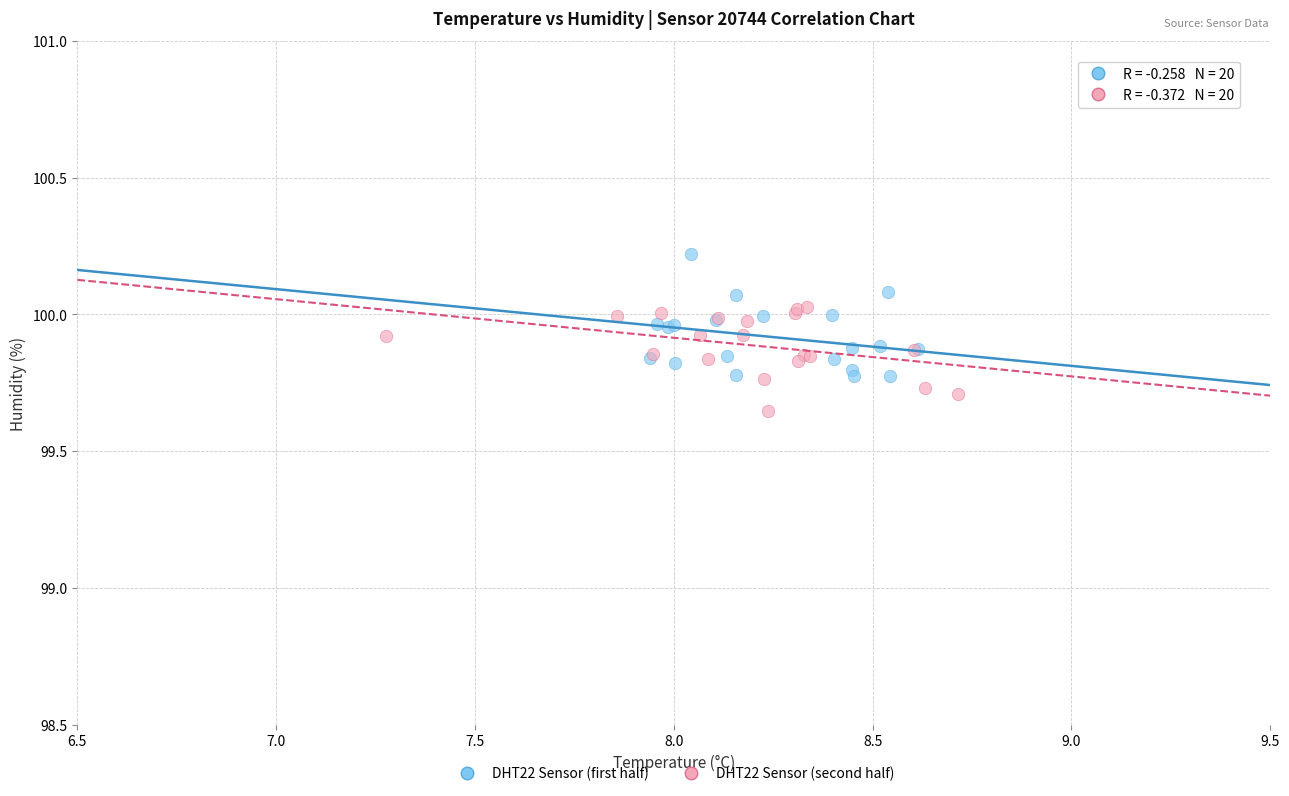

What are all the series names shown in the legend?

DHT22 Sensor (first half), DHT22 Sensor (second half)